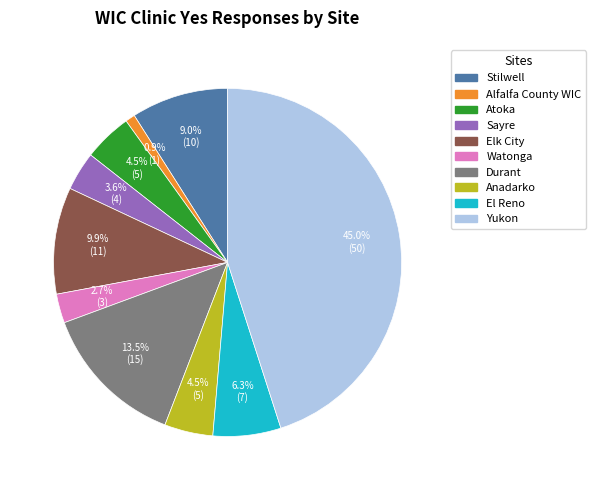

Count the number of slices in the pie.

10